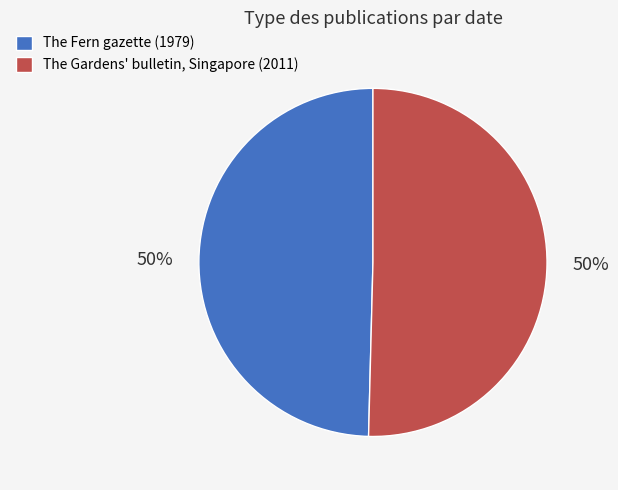

The The Gardens' bulletin, Singapore (2011) slice represents 50% of the pie. True or false?

True